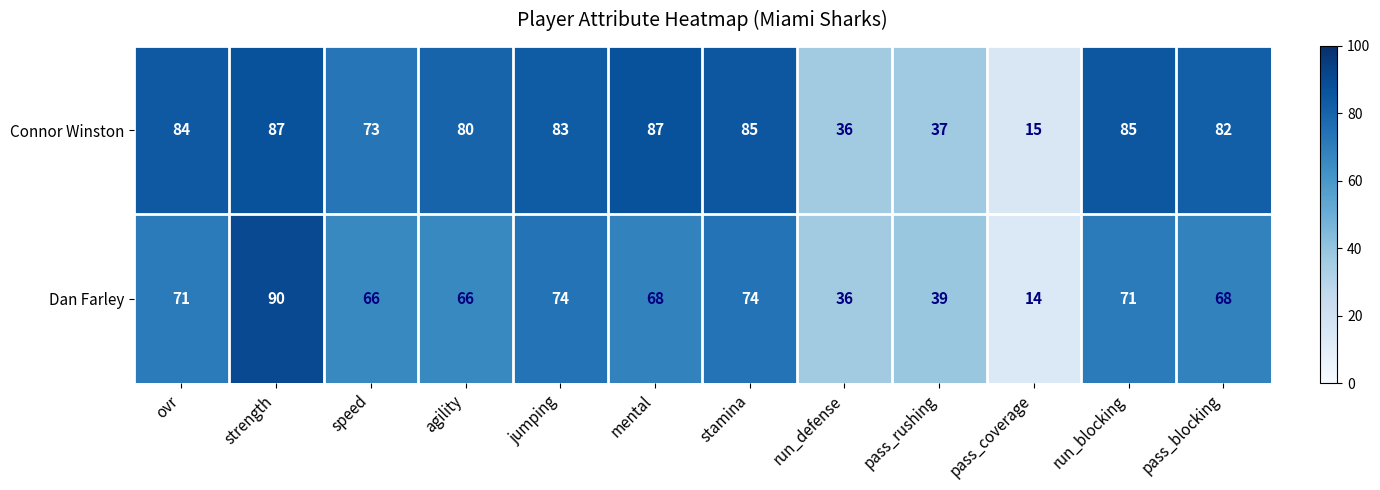

What is the sum of all Connor Winston values?

834